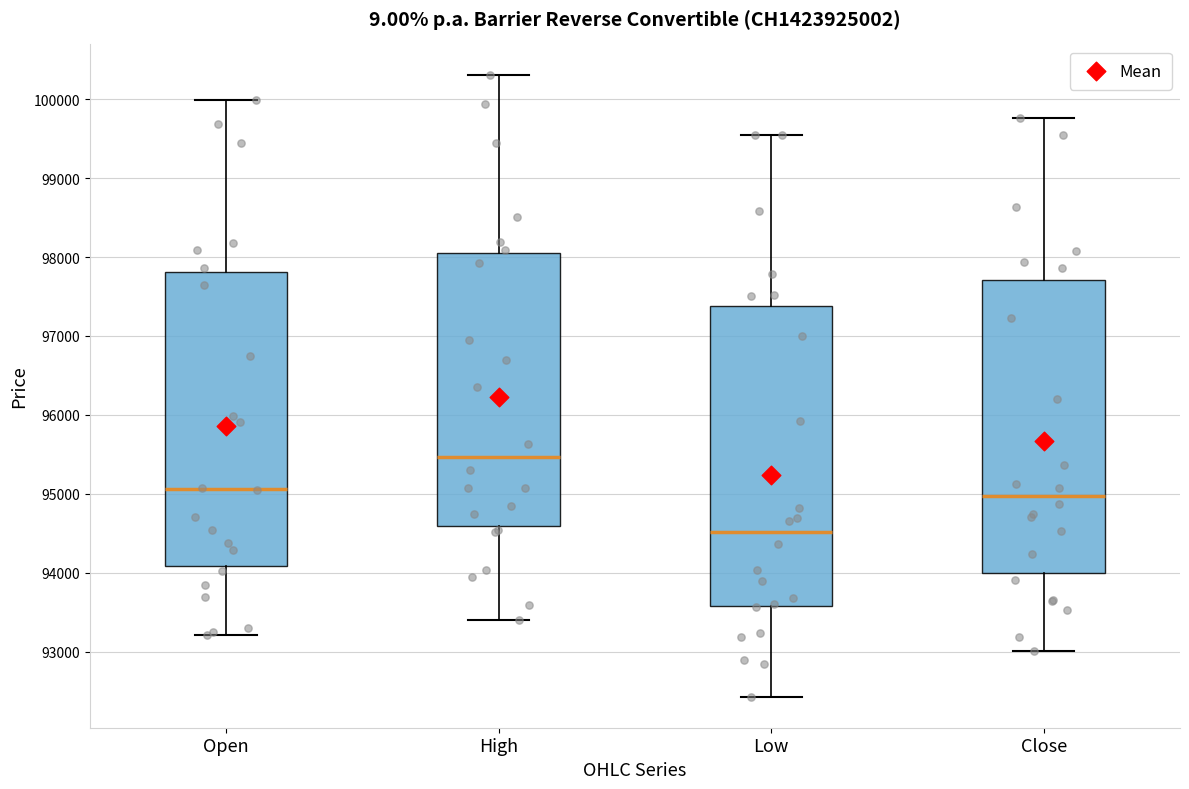

Where is the upper edge of the box for Open on the y-axis? The values are not printed on the chart, so give them approximately, as read against the axis.

97800